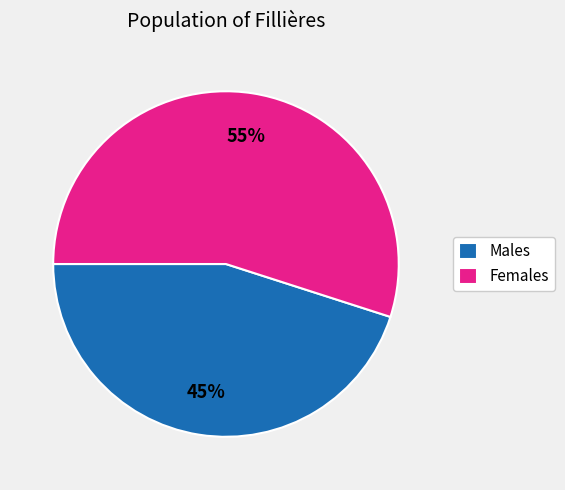

To the nearest percent, what is the average slice percentage?

50%